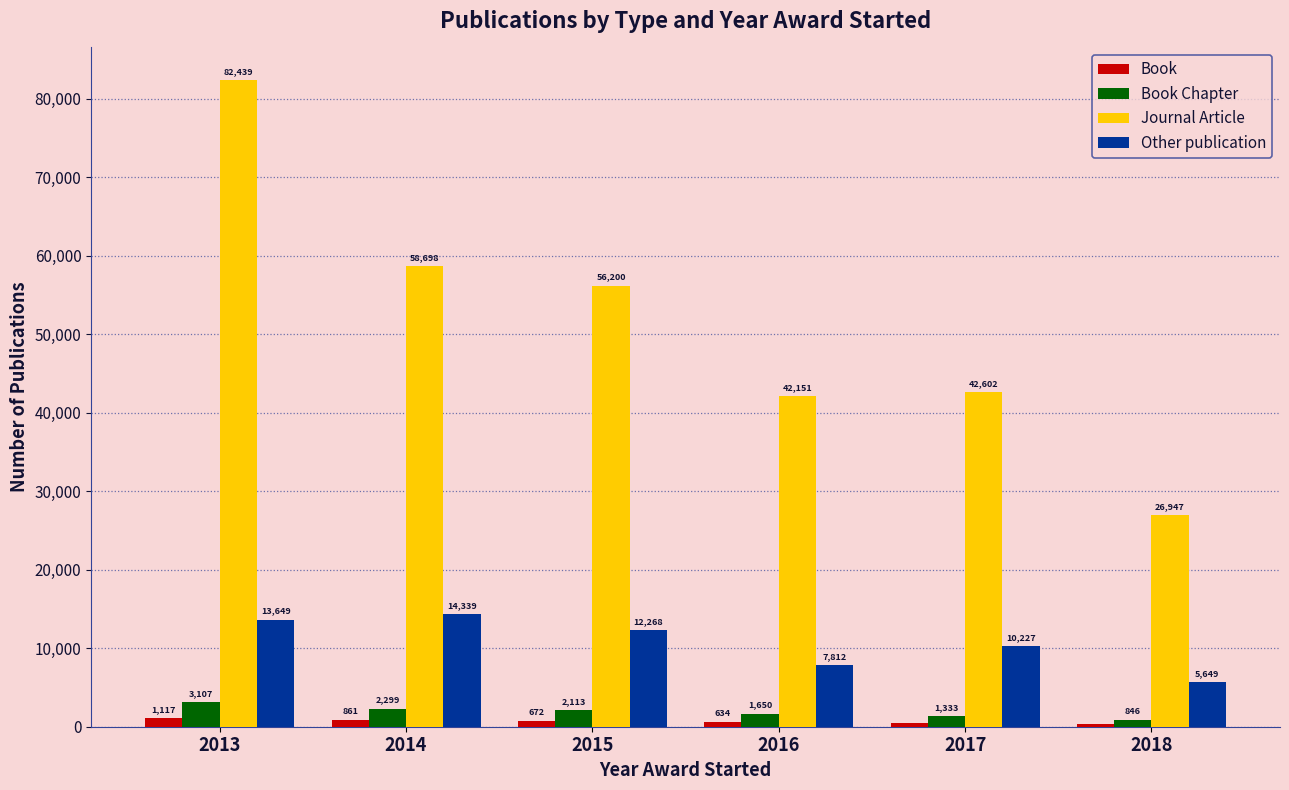

Which series has the widest spread of values?

Journal Article